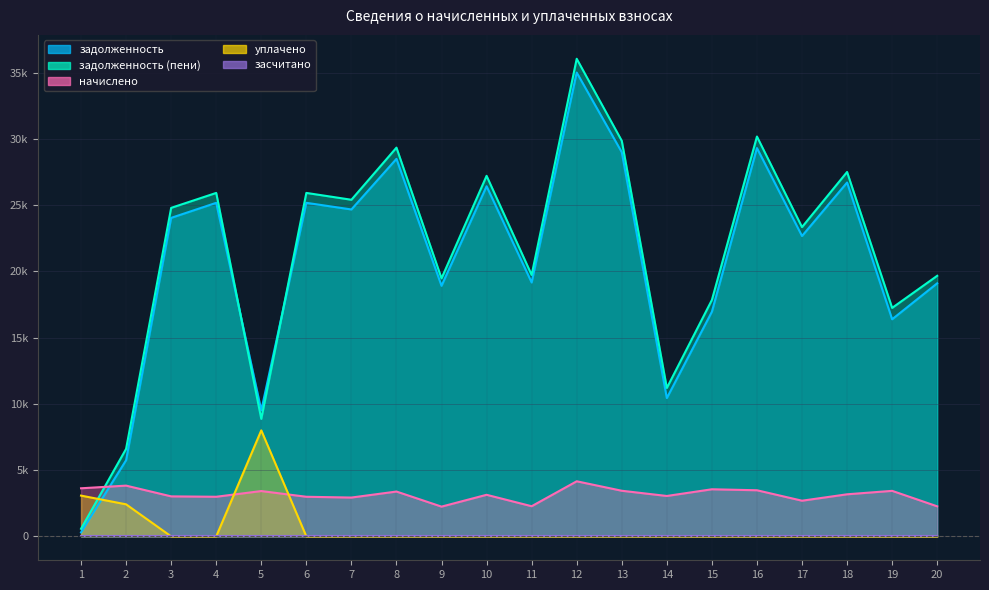

Is it true that начислено equals 1040.7 at 11?

False